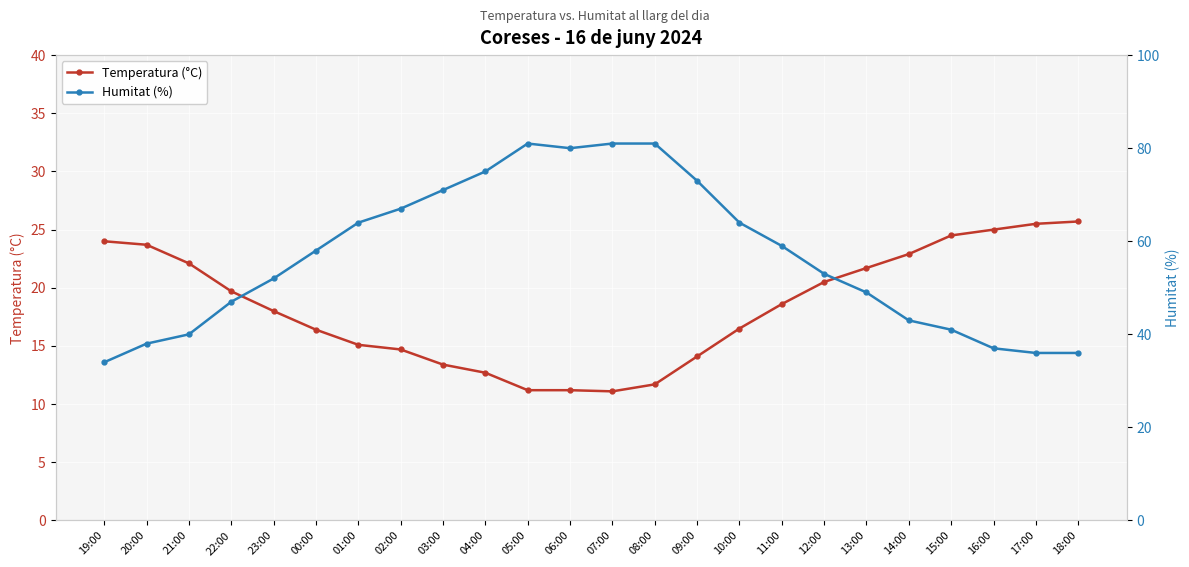

True or false: Temperatura (°C) and Humitat (%) cross at least once.

False